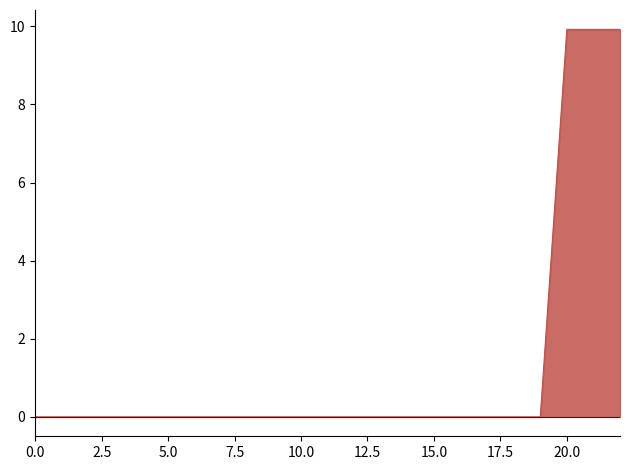

How many series are shown in this chart?

1